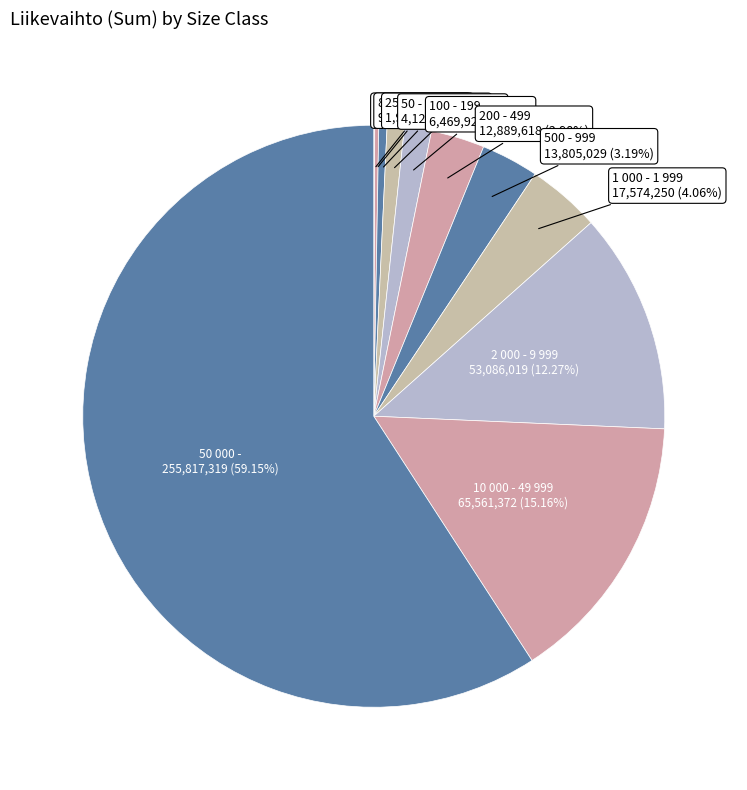

To the nearest percent, what is the average slice percentage?

9%